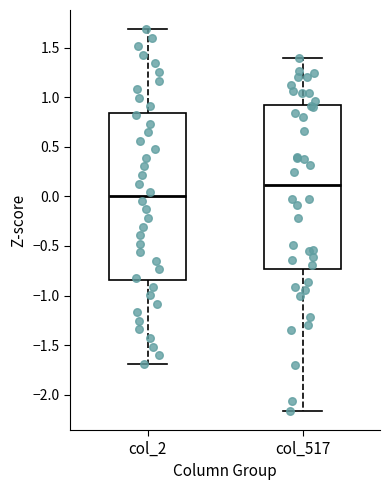

Where is the upper edge of the box for col_517 on the y-axis? The values are not printed on the chart, so give them approximately, as read against the axis.

0.90